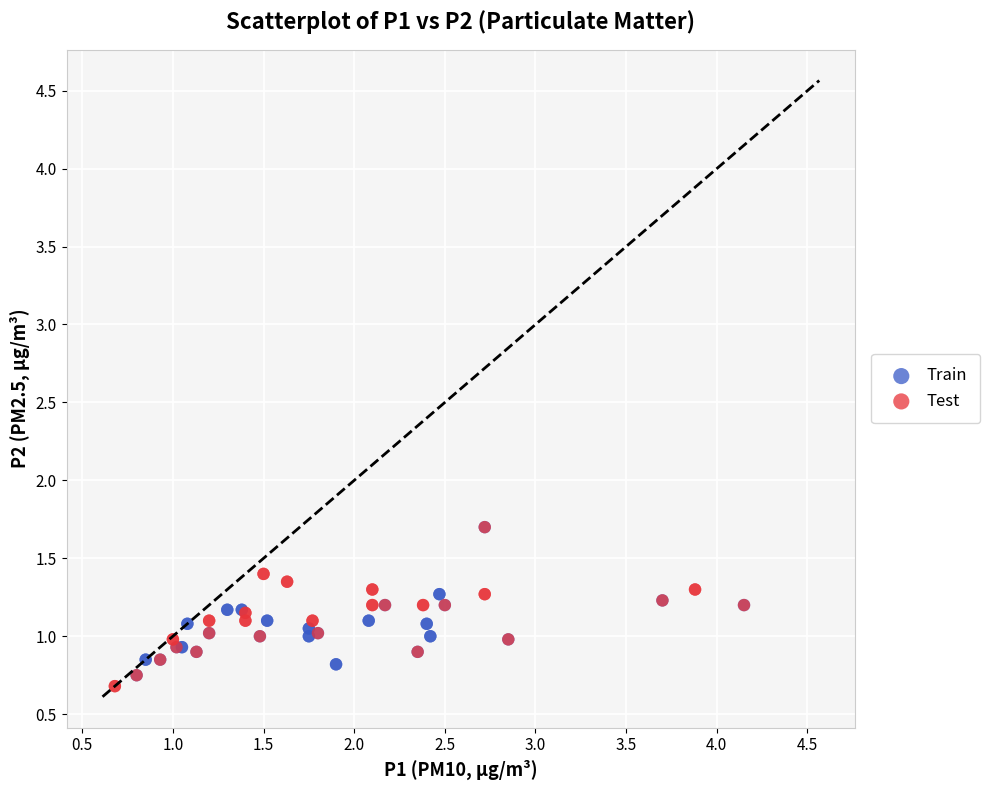

Which series reaches the minimum Y coordinate?

Test